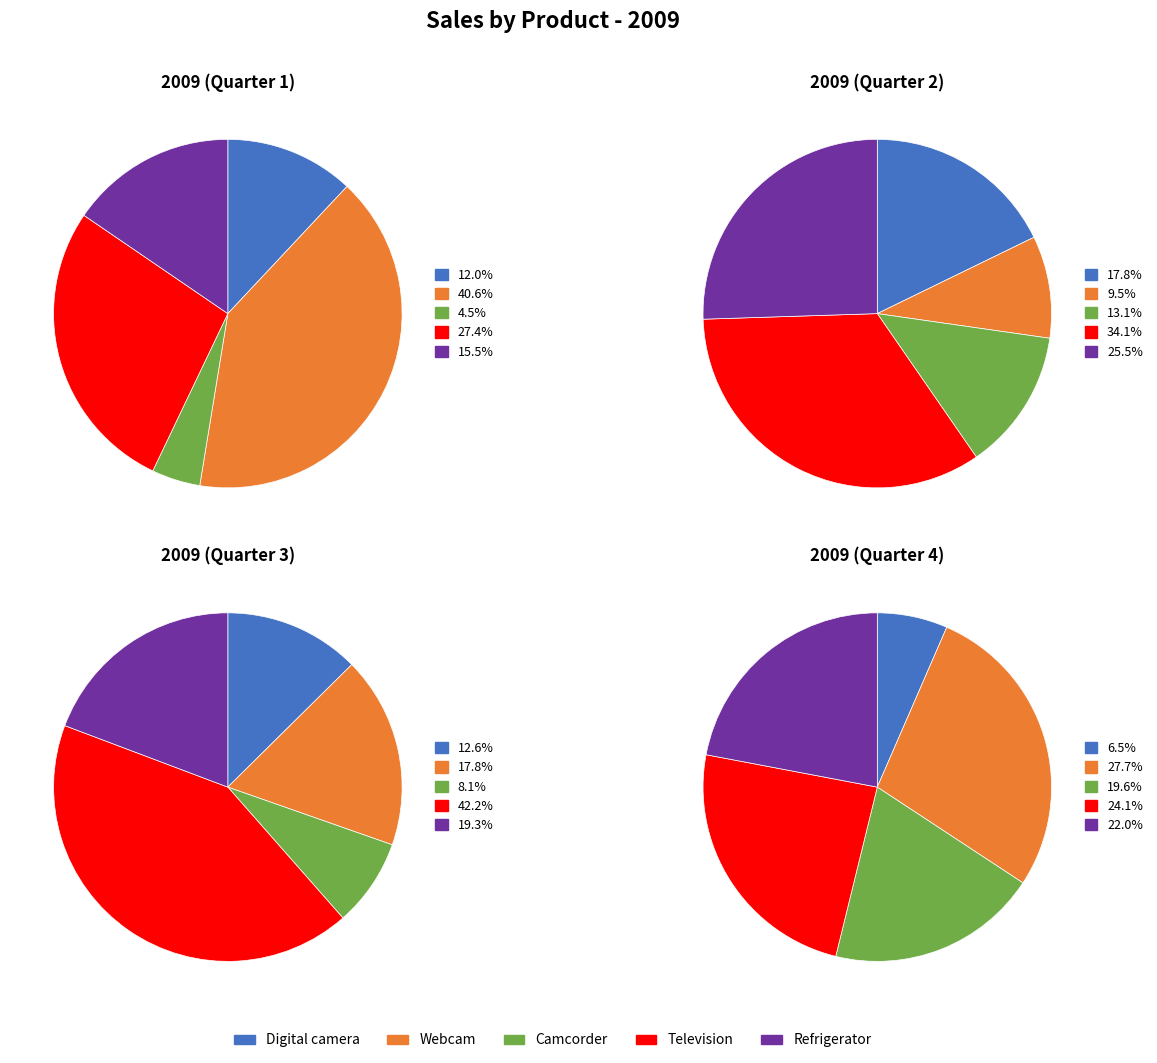

Which series has the widest spread of values?

Webcam